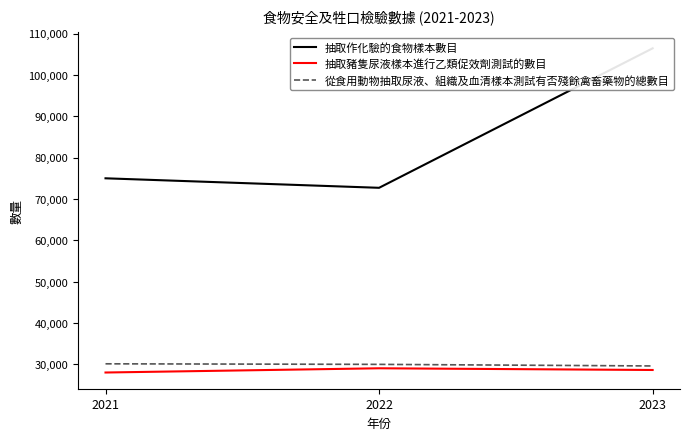

What is the sum of all 從食用動物抽取尿液、組織及血清樣本測試有否殘餘禽畜藥物的總數目 values?

89740